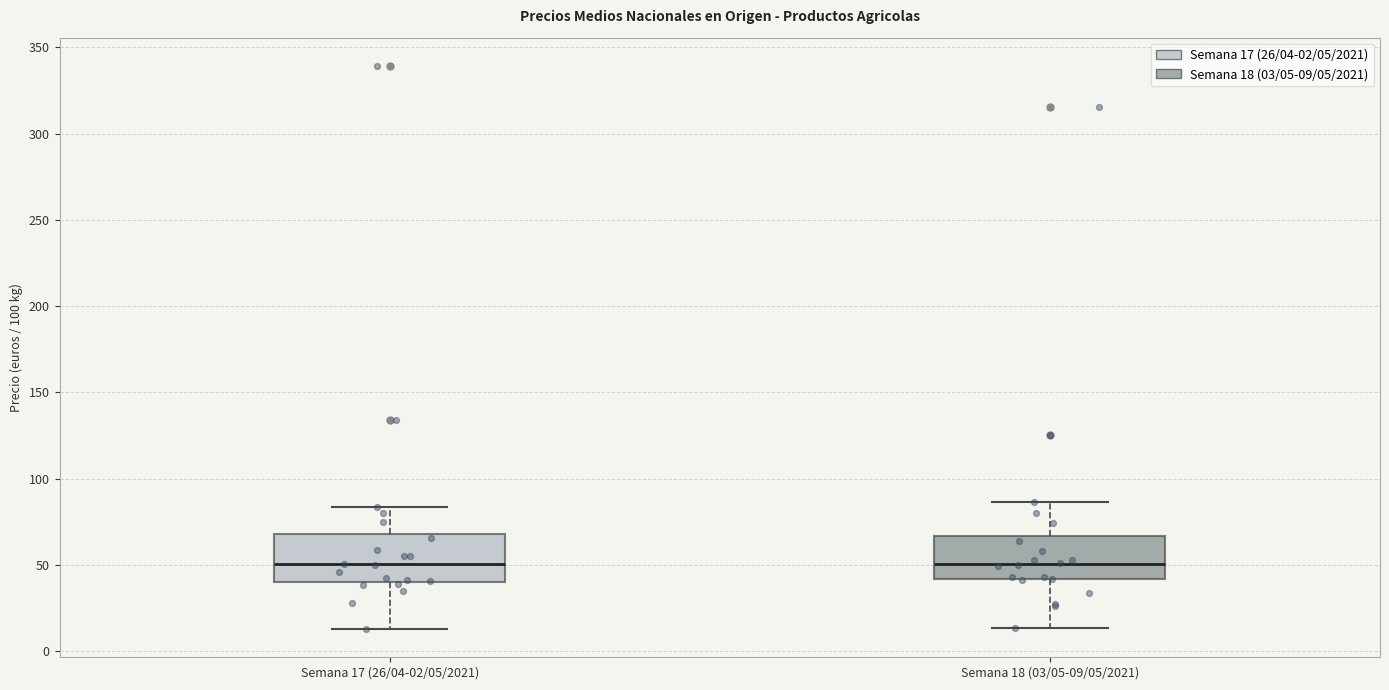

Reading left to right, read every box against the y-axis: the position of its median line, the range the box covers, and the ends of its whiskers. The values are not printed on the chart, so give them approximately, as read against the axis.

Semana 17 (26/04-02/05/2021): median 50, box 40 to 70, whiskers 15 to 85
Semana 18 (03/05-09/05/2021): median 50, box 40 to 65, whiskers 15 to 85